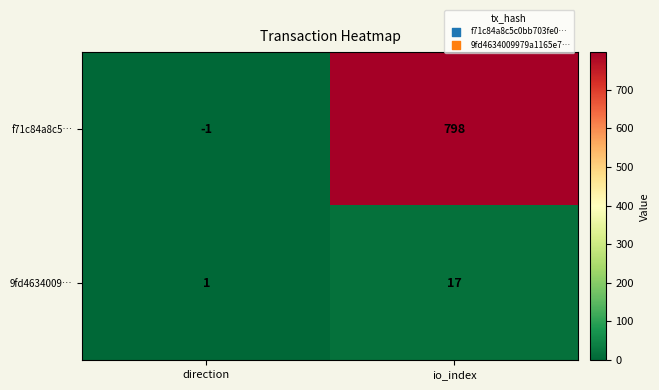

Is it true that 9fd4634009… equals 17 at io_index?

True